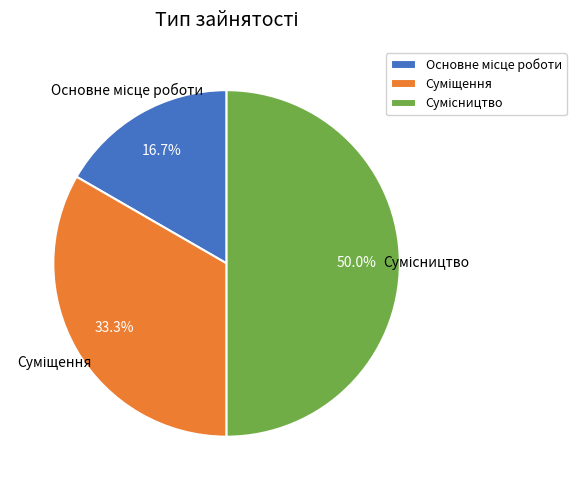

What percentage is the Основне місце роботи slice, to the nearest percent?

17%